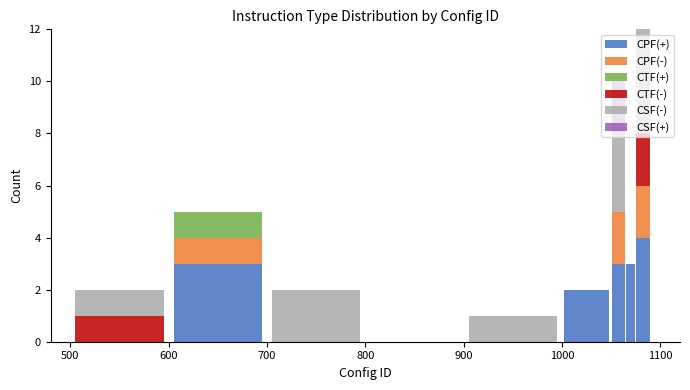

How many series are shown in this chart?

6